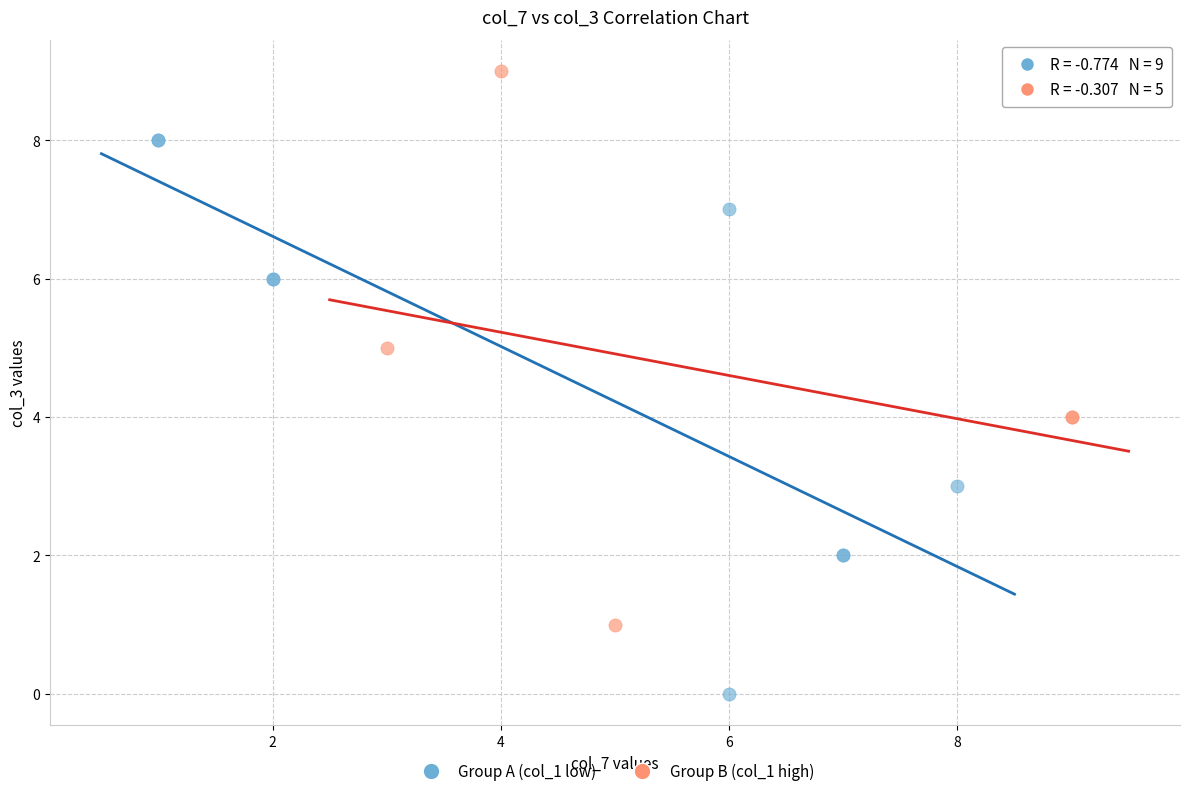

Which series contains the highest Y value?

Group B (col_1 high)